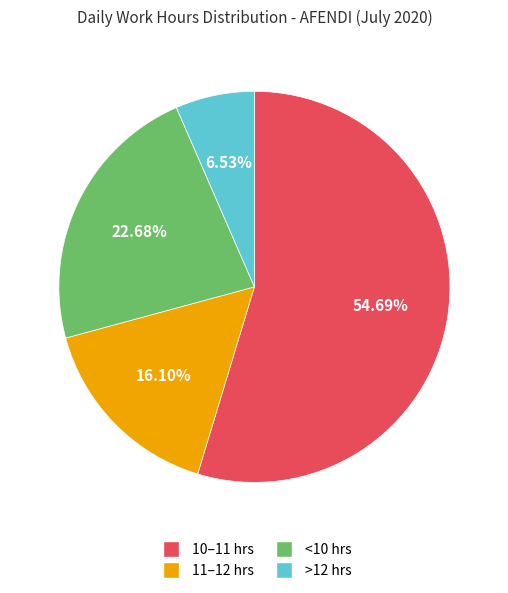

Does any single category account for the majority?

Yes